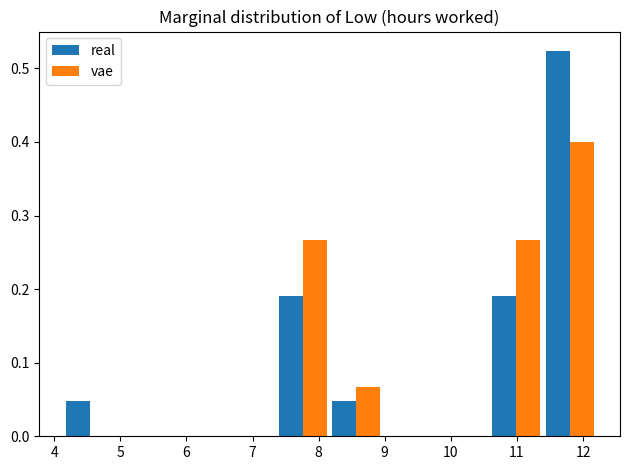

In the real series, which range on the x-axis has the tallest bar?

11.4 to 12.2